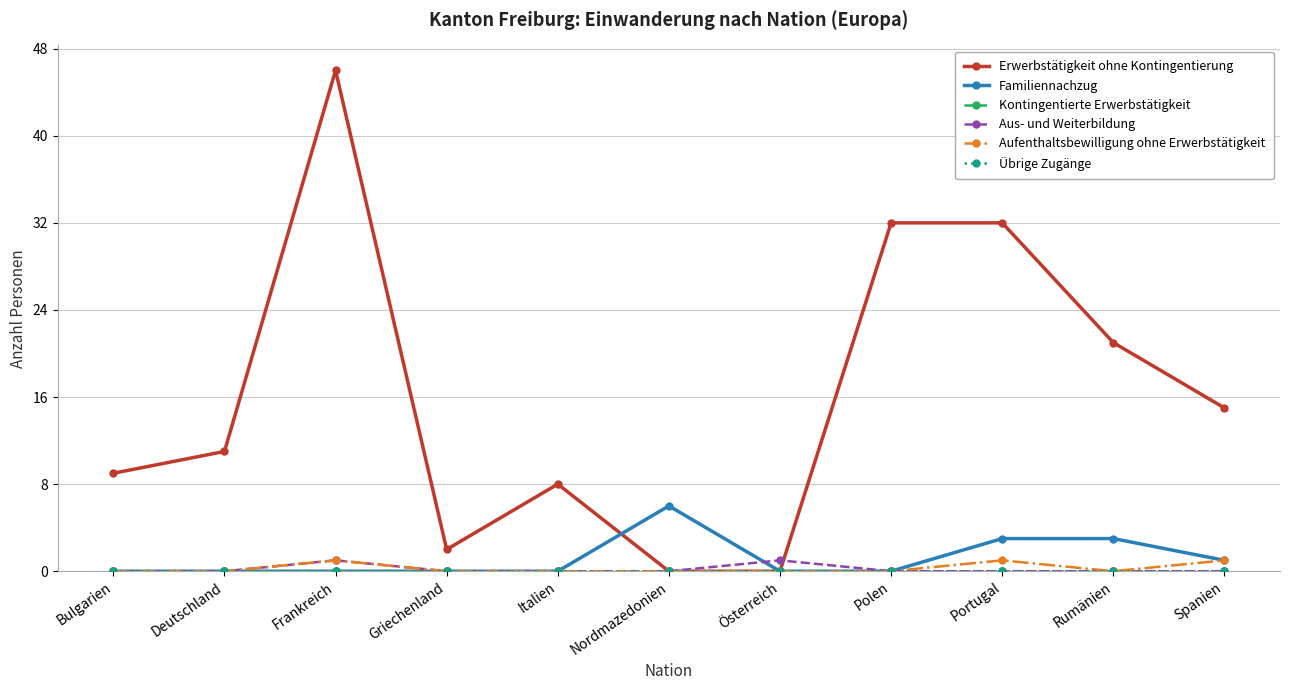

Reading left to right, extract all data points from this chart.

Erwerbstätigkeit ohne Kontingentierung: Bulgarien=9	Deutschland=11	Frankreich=46	Griechenland=2	Italien=8	Nordmazedonien=0	Österreich=0	Polen=32	Portugal=32	Rumänien=21	Spanien=15
Familiennachzug: Bulgarien=0	Deutschland=0	Frankreich=0	Griechenland=0	Italien=0	Nordmazedonien=6	Österreich=0	Polen=0	Portugal=3	Rumänien=3	Spanien=1
Kontingentierte Erwerbstätigkeit: Bulgarien=0	Deutschland=0	Frankreich=0	Griechenland=0	Italien=0	Nordmazedonien=0	Österreich=0	Polen=0	Portugal=0	Rumänien=0	Spanien=0
Aus- und Weiterbildung: Bulgarien=0	Deutschland=0	Frankreich=1	Griechenland=0	Italien=0	Nordmazedonien=0	Österreich=1	Polen=0	Portugal=0	Rumänien=0	Spanien=0
Aufenthaltsbewilligung ohne Erwerbstätigkeit: Bulgarien=0	Deutschland=0	Frankreich=1	Griechenland=0	Italien=0	Nordmazedonien=0	Österreich=0	Polen=0	Portugal=1	Rumänien=0	Spanien=1
Übrige Zugänge: Bulgarien=0	Deutschland=0	Frankreich=0	Griechenland=0	Italien=0	Nordmazedonien=0	Österreich=0	Polen=0	Portugal=0	Rumänien=0	Spanien=0